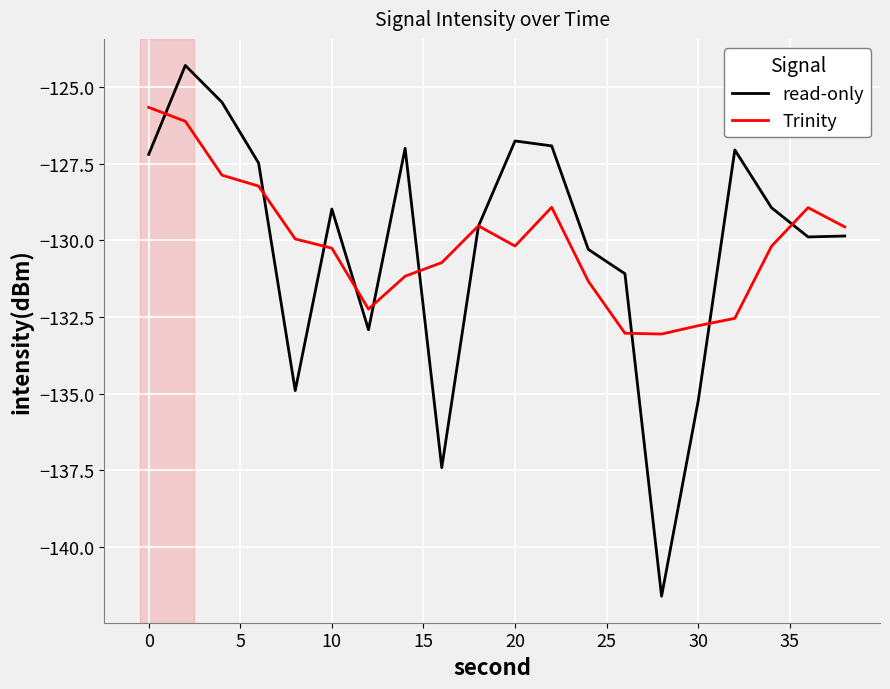

What is the maximum value for read-only?

-124.3